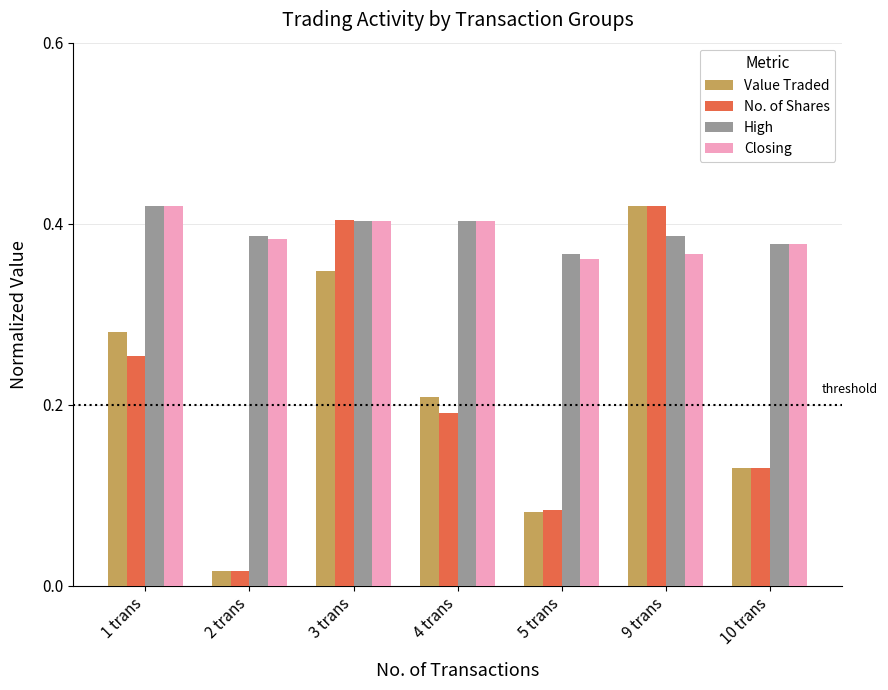

What position from the left is 10 trans?

7